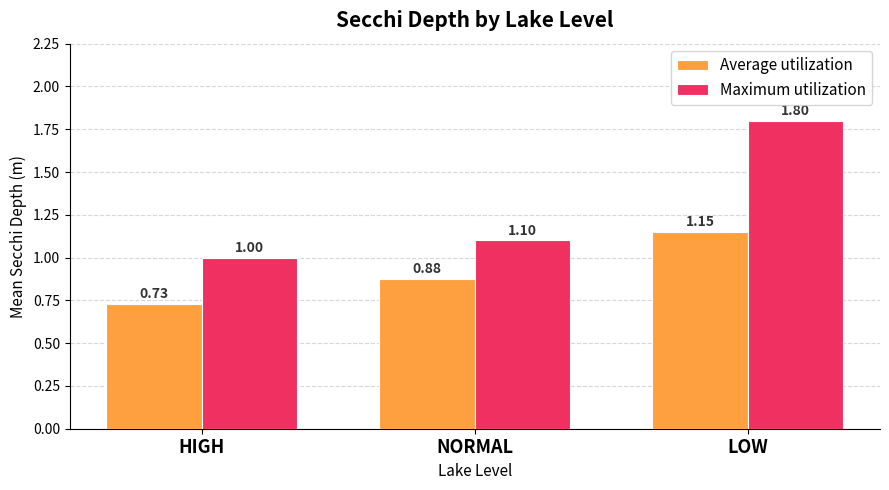

Where is Maximum utilization nearest to the value 1?

HIGH